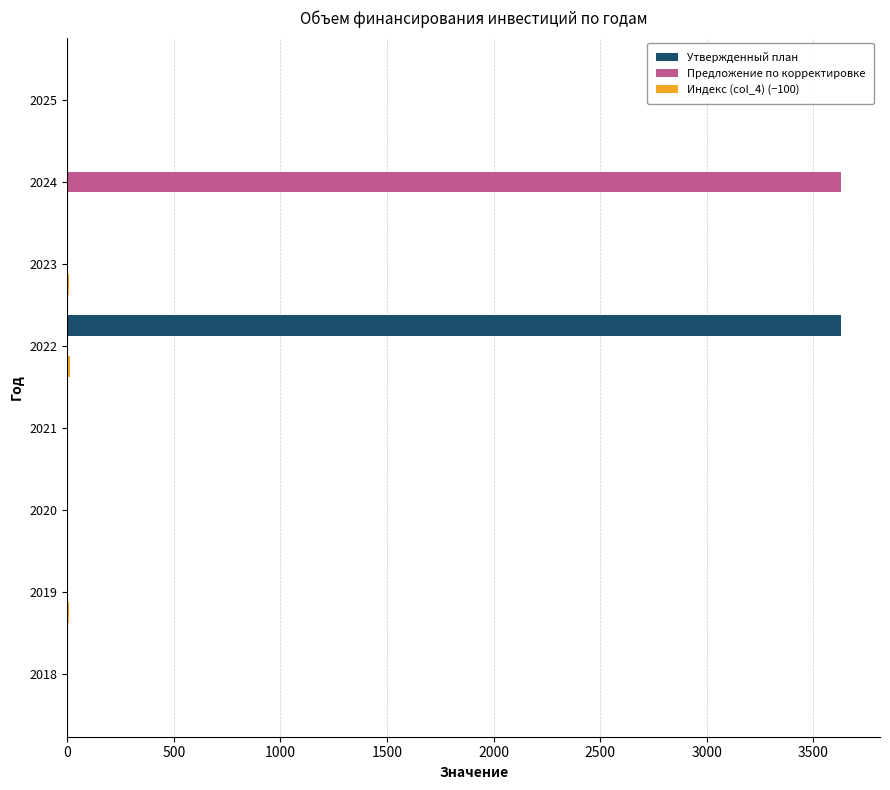

Is it true that Предложение по корректировке equals 2396.5 at 2018?

False